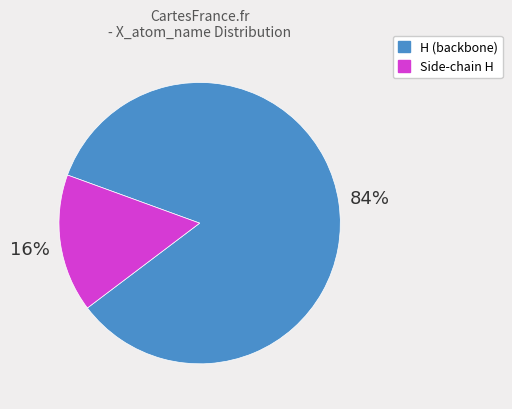

Is there any slice that represents more than half of the pie?

Yes